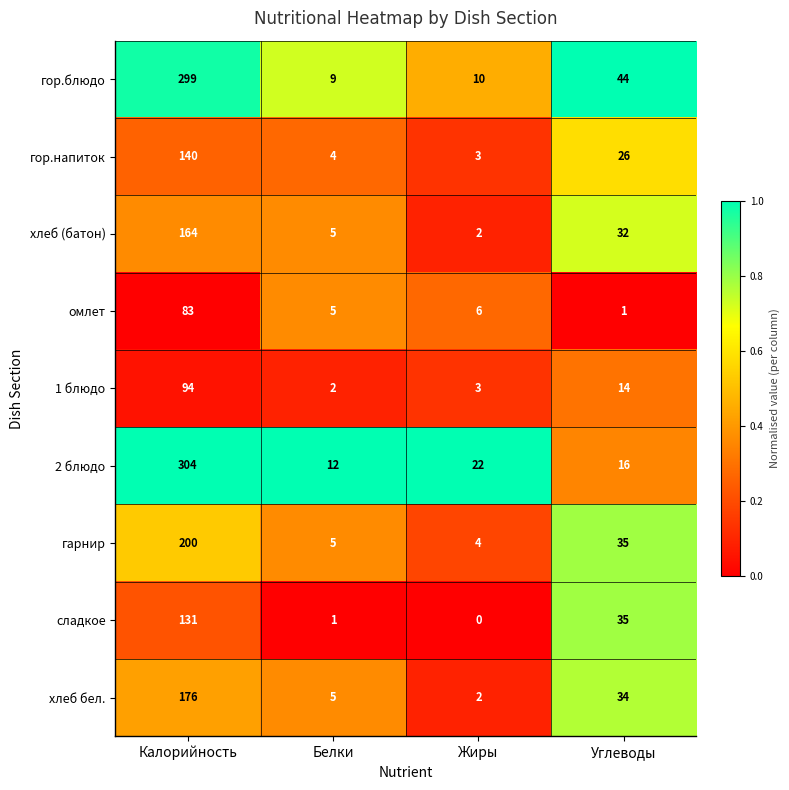

What is the total value across all series at Углеводы?

237